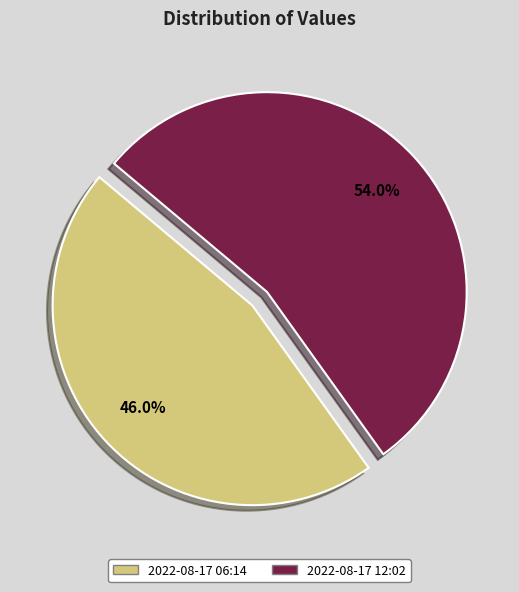

Does any single category account for the majority?

Yes